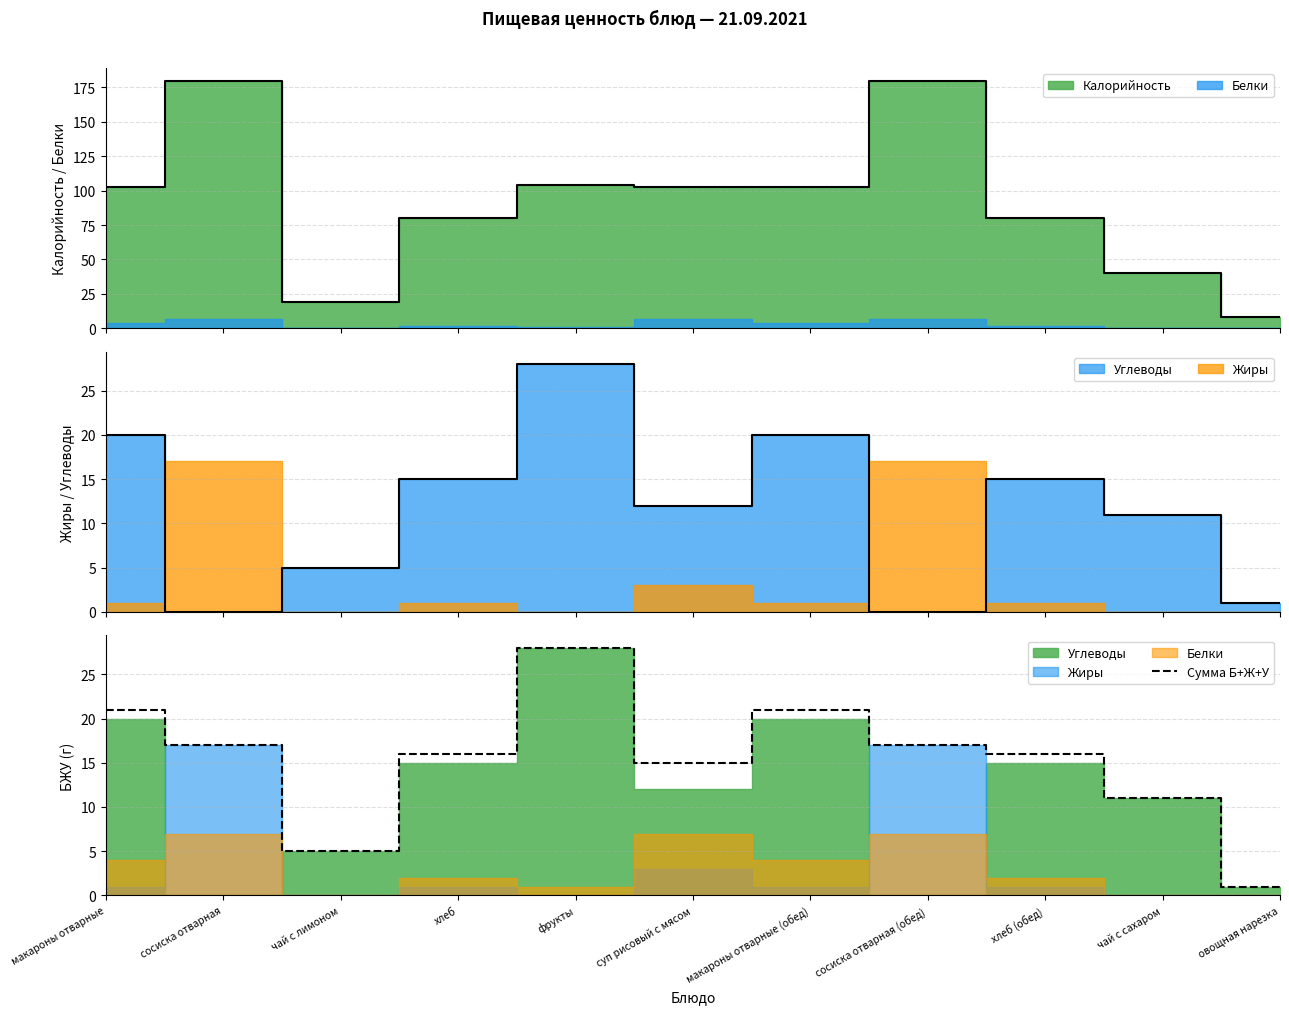

At which label does the data first exceed 16?

макароны отварные